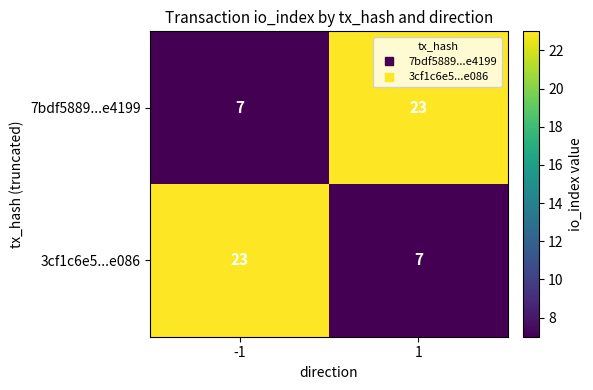

What is the difference between the maximum and minimum values in the 7bdf5889...e4199 series?

16